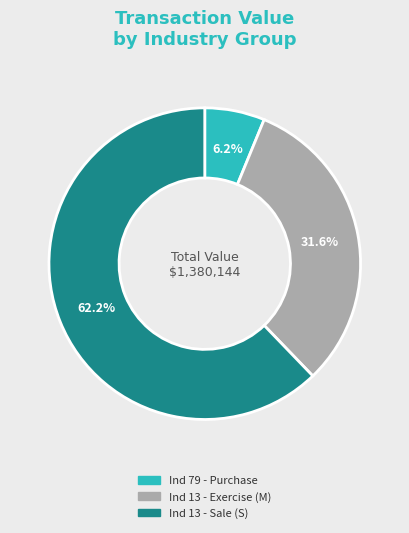

Between Ind 13 - Exercise (M) and Ind 79 - Purchase, which is larger?

Ind 13 - Exercise (M)